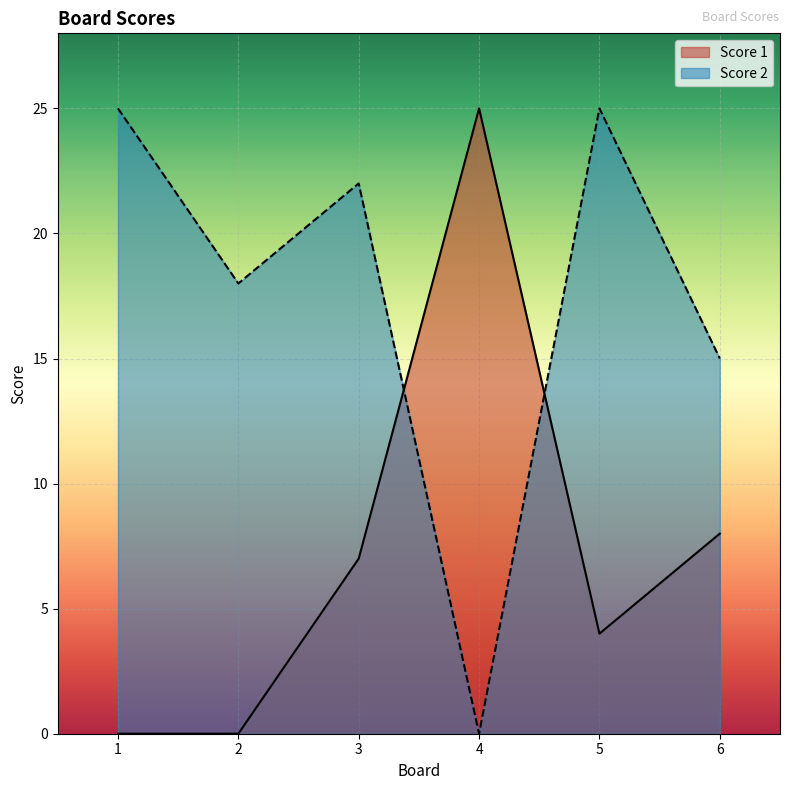

How many lines are shown in the chart?

2